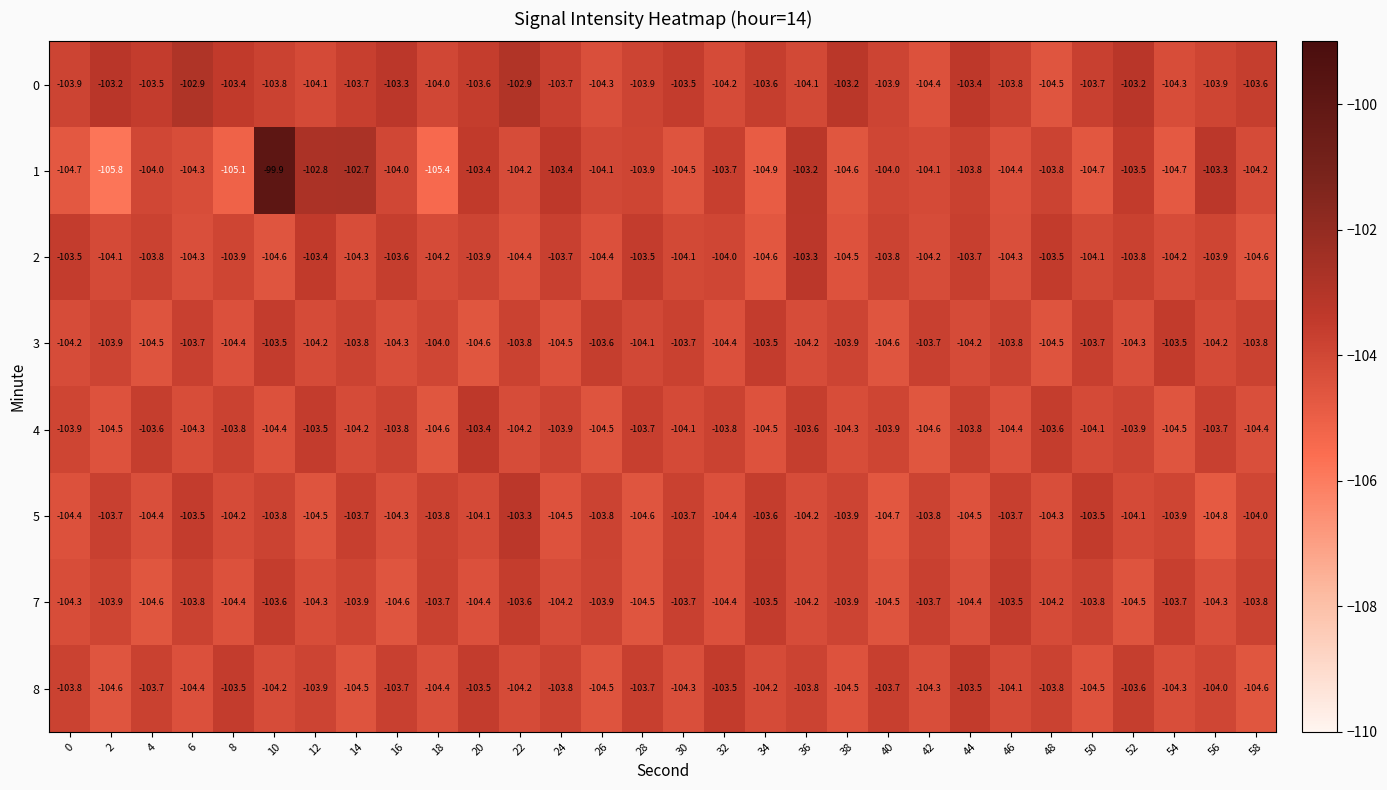

Which label corresponds to the smallest value in the chart?

2